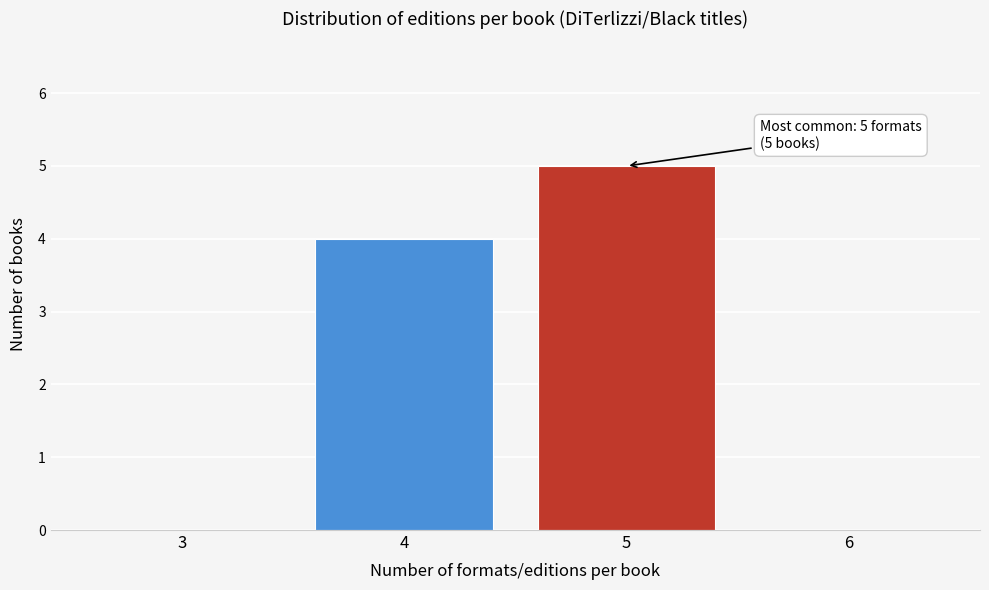

Which range on the x-axis has the tallest bar?

4.5 to 5.5